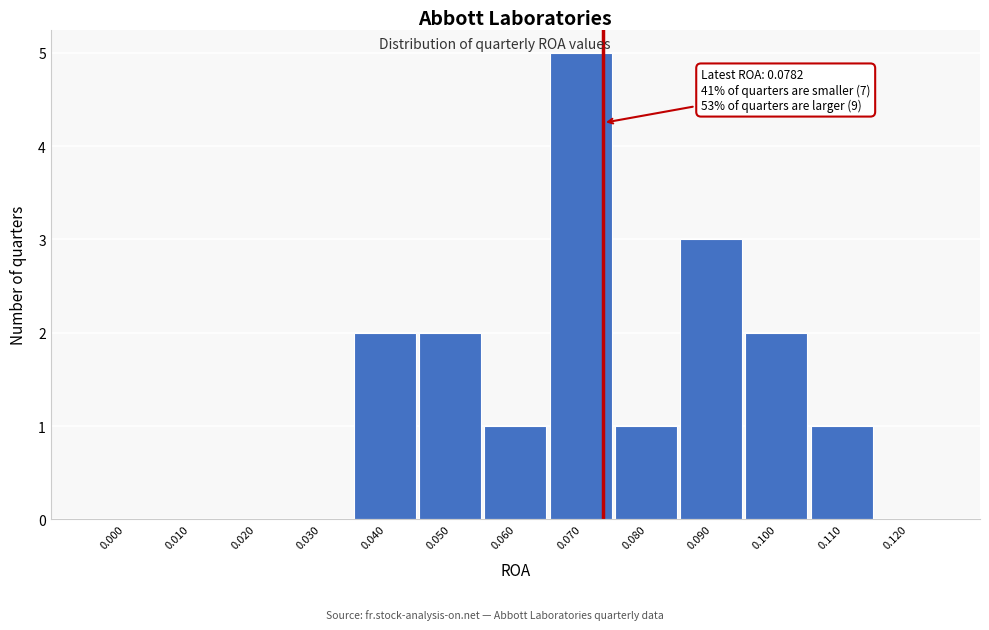

Reading left to right, list all the values displayed in this chart.

0.000=0	0.010=0	0.020=0	0.030=0	0.040=2	0.050=2	0.060=1	0.070=5	0.080=1	0.090=3	0.100=2	0.110=1	0.120=0